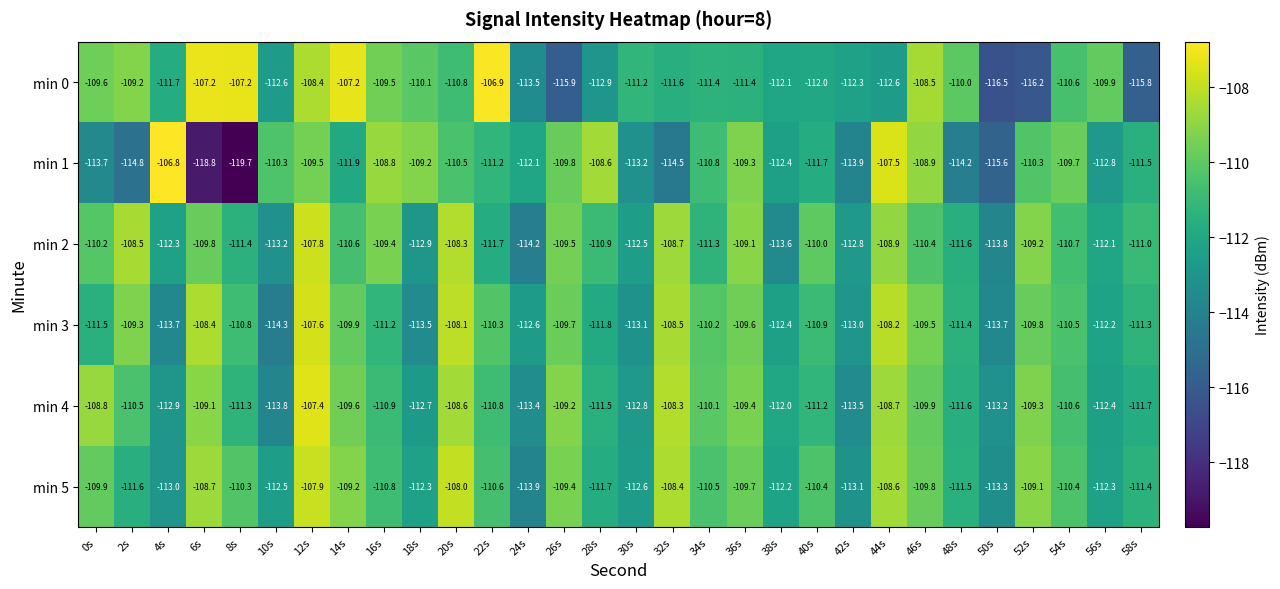

Which series has the largest total across all categories?

min 5